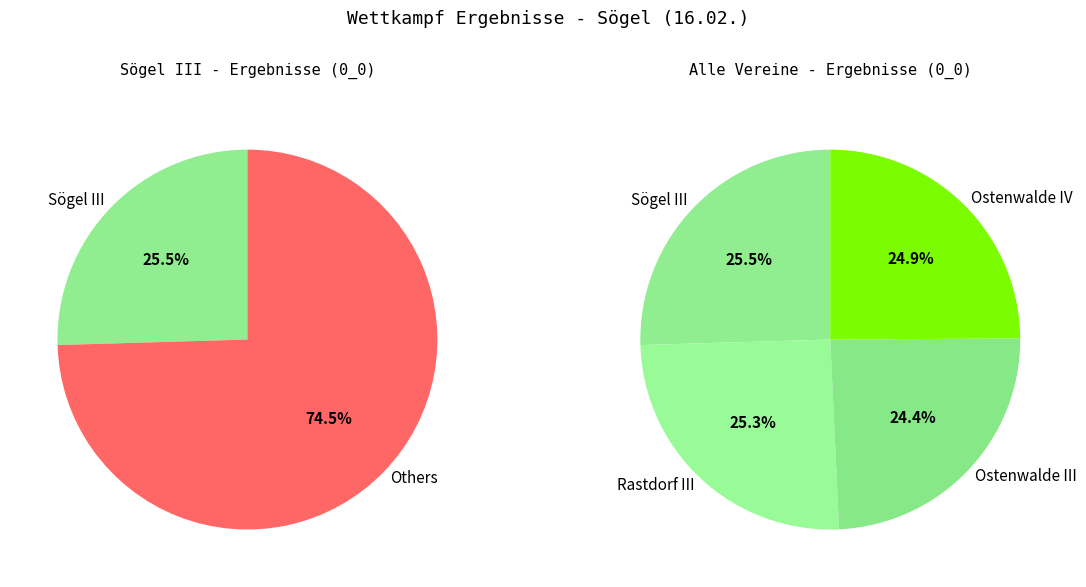

Count the number of slices in the pie.

4